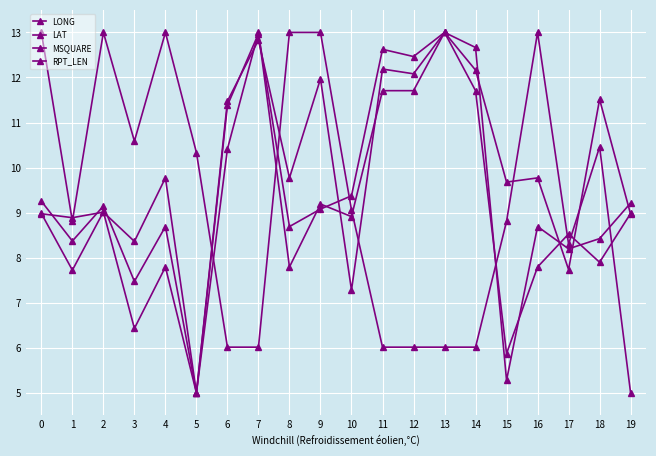

What is the lowest value of the LONG series?

5.0